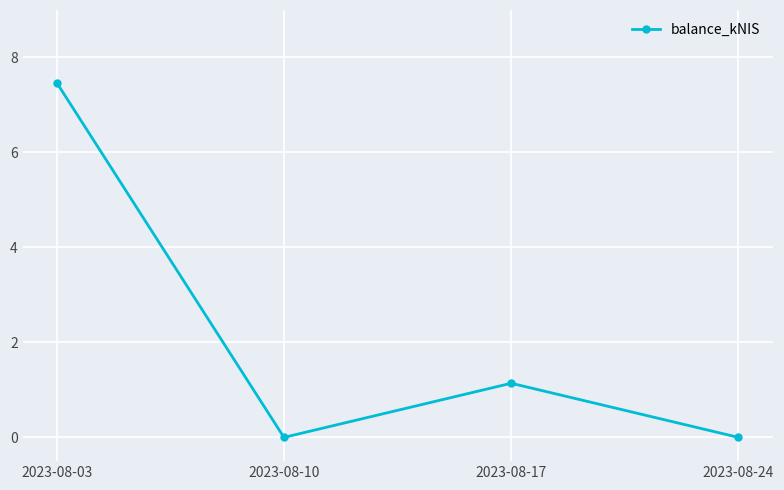

Where is the first local maximum?

2023-08-17